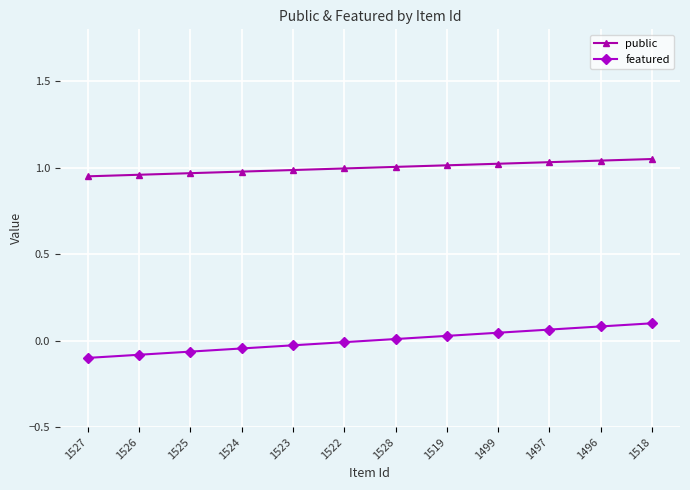

How many distinct data groups are displayed?

2